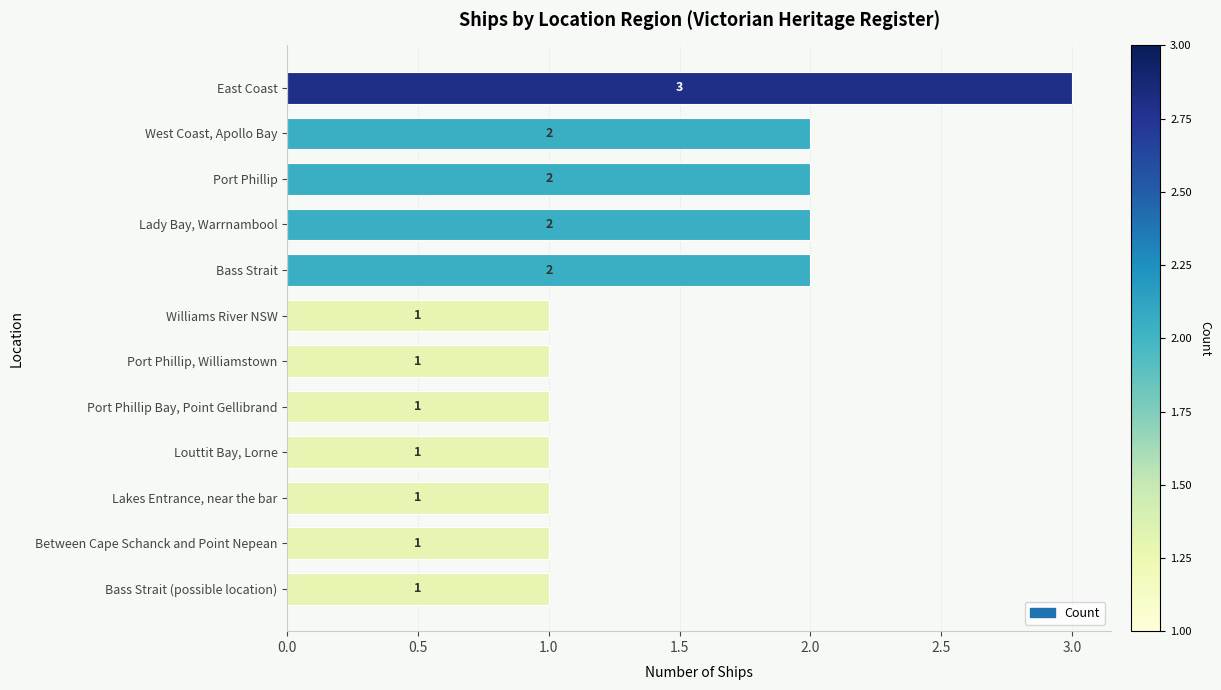

What is the sum of all values?

18